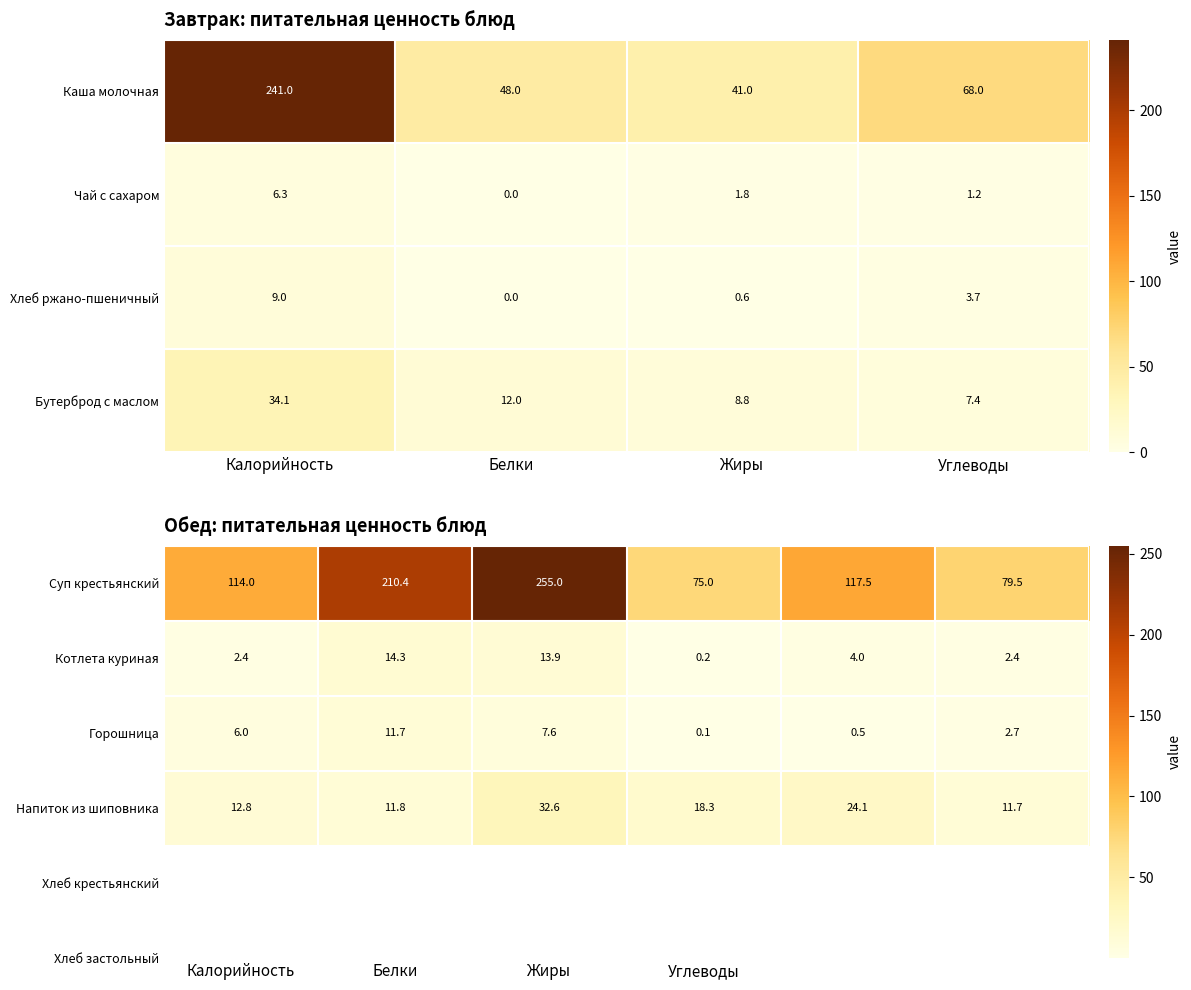

What is the sum of all Котлета куриная values?

37.2